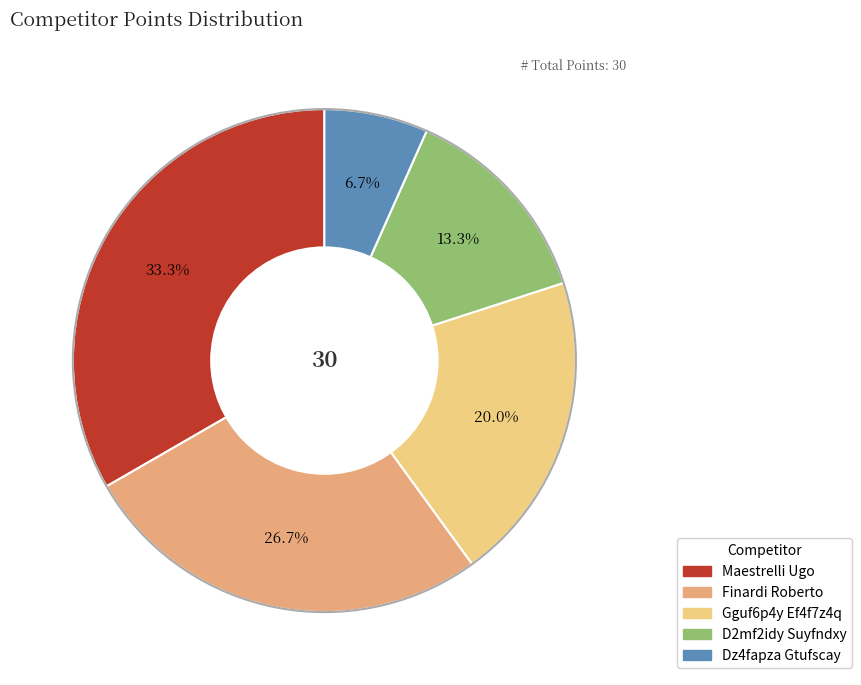

Does Finardi Roberto represent more than half of the total?

No